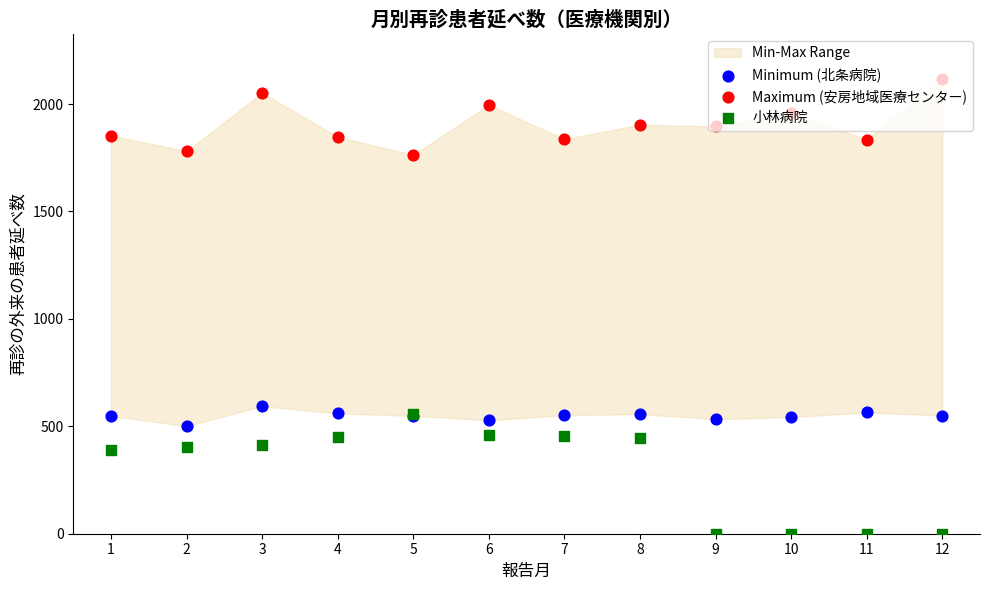

Which series has the largest Y range (max minus min)?

小林病院